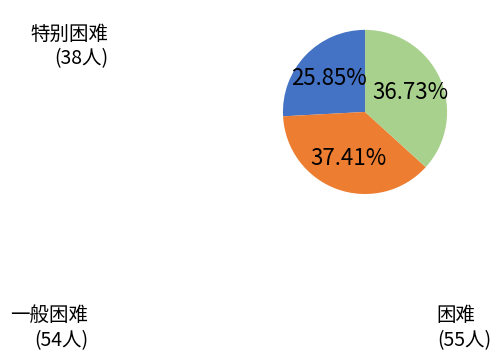

Is there a majority slice in this chart?

No